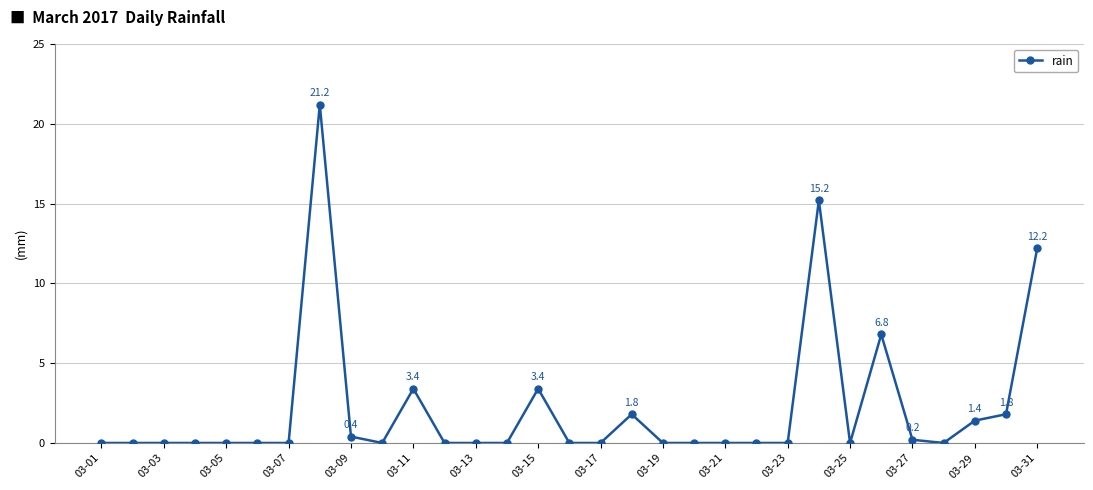

What is the difference between the maximum and second lowest values?

21.2